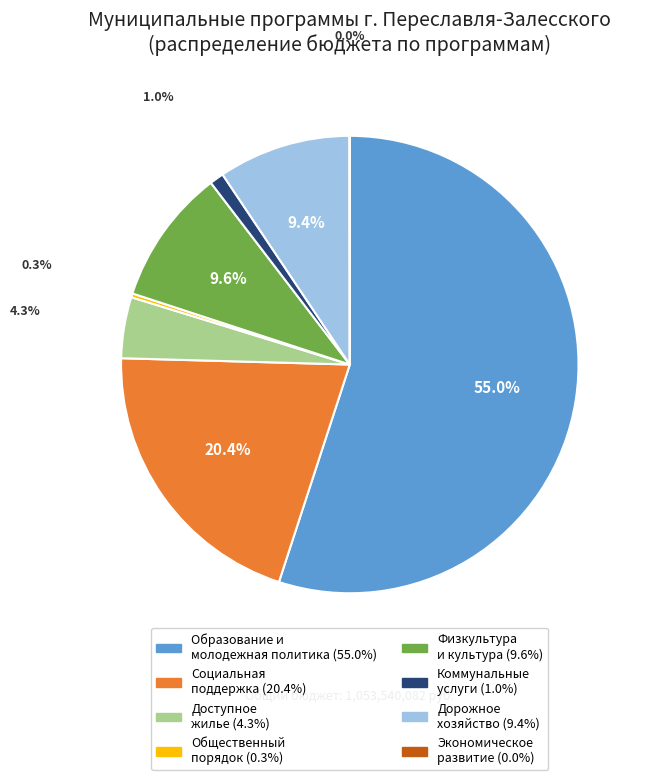

Does any single category account for the majority?

Yes